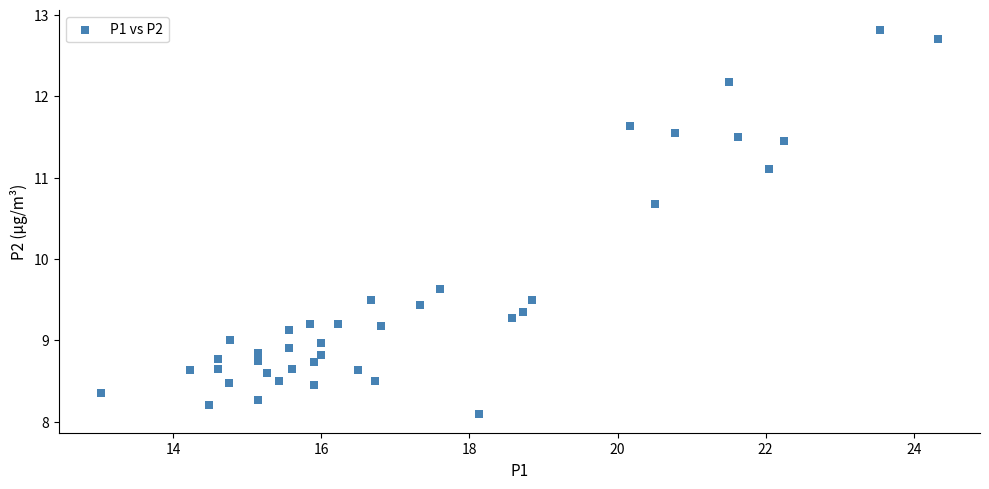

What Y value in the scatter plot is closest to 10?

9.6